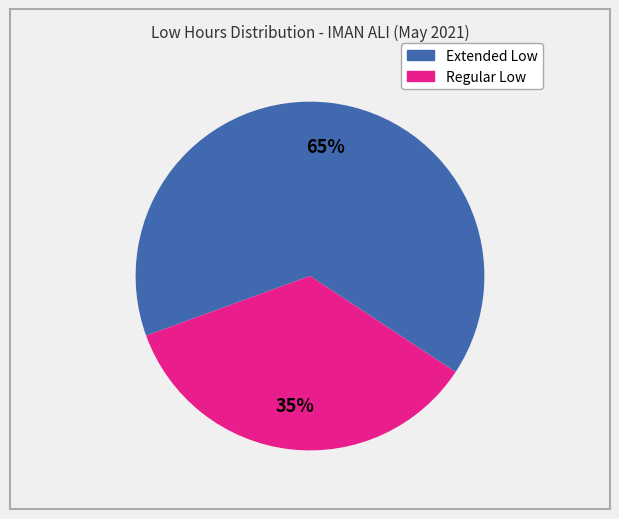

To the nearest percent, what is the difference between the largest and smallest slice percentages?

30%